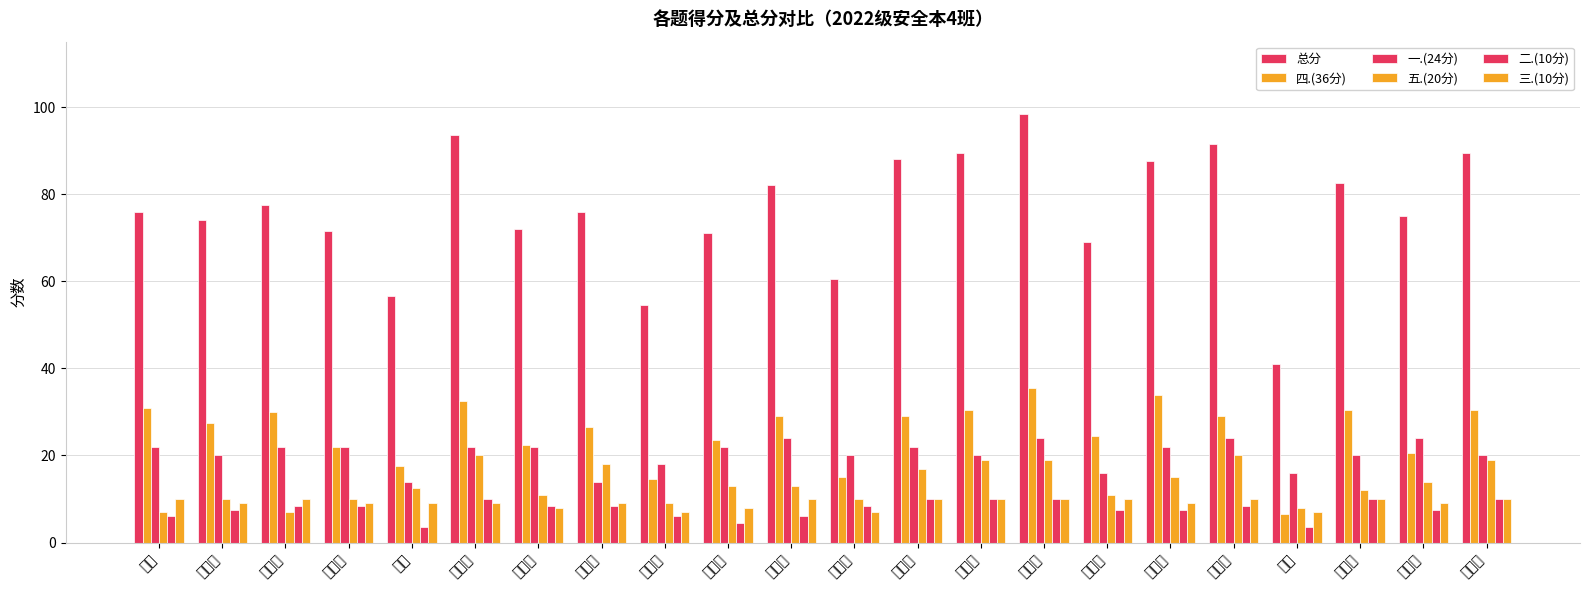

Count the number of categories in the chart.

22